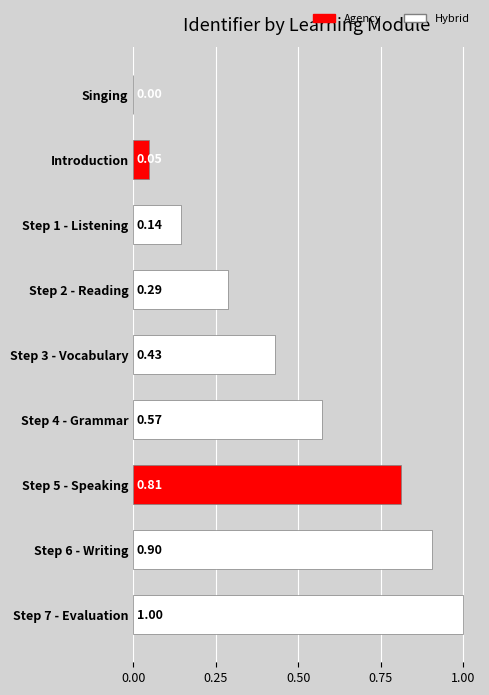

What is the sum of all values?

4.2